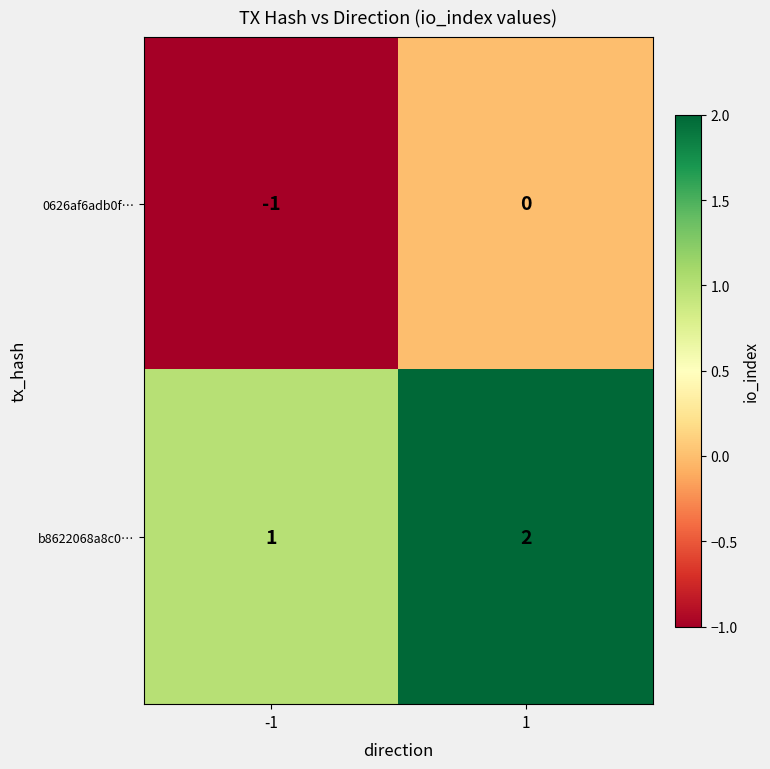

Rank the series by their average value, from highest to lowest.

b8622068a8c0…, 0626af6adb0f…